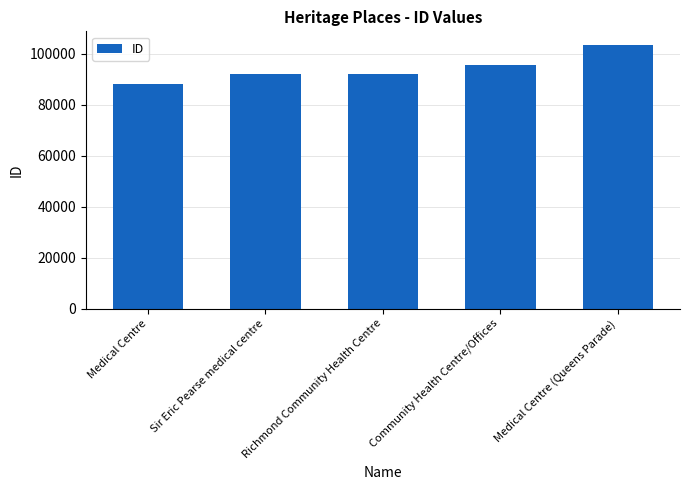

What is the label of the 5th bar from the right?

Medical Centre